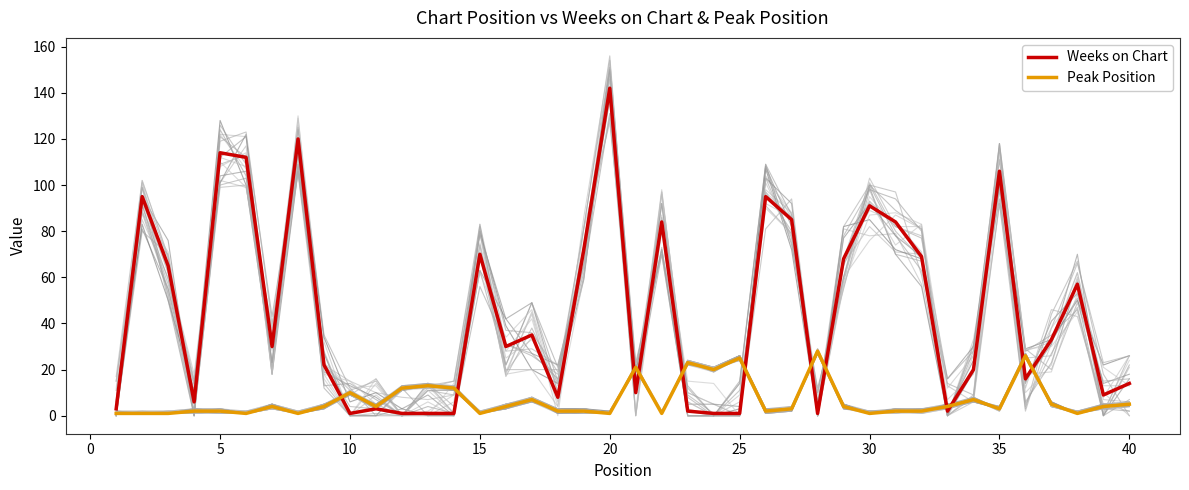

True or false: Weeks on Chart has a value of 145 at 35.

False